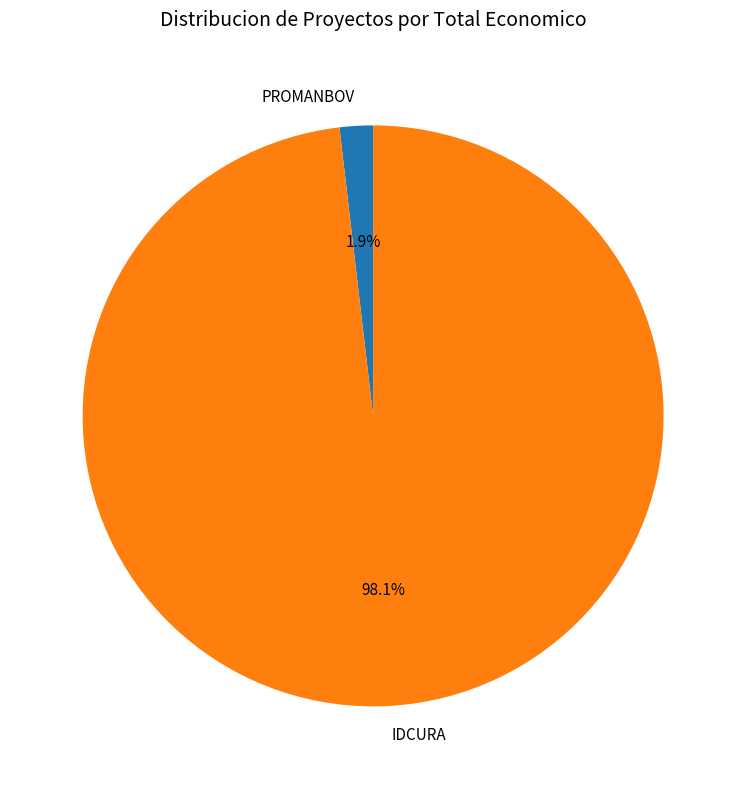

Which slice represents more than half of the pie?

IDCURA